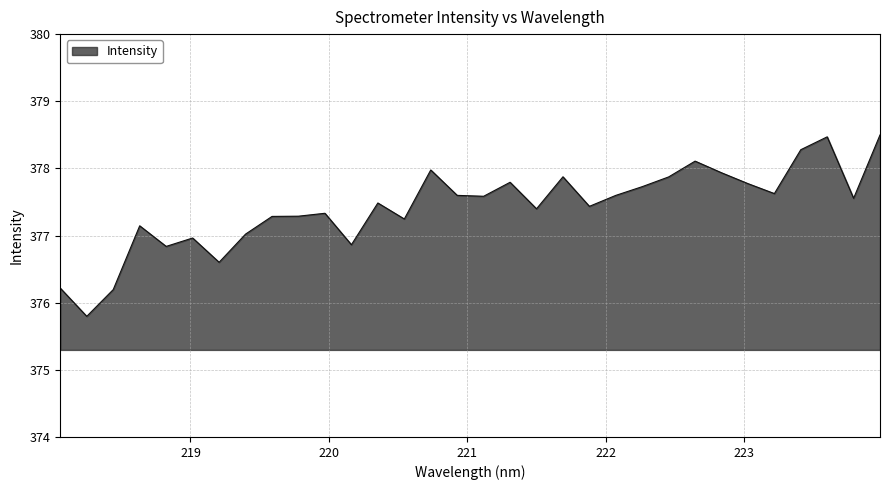

Reading left to right, what are all the values shown in this chart?

376.2	375.8	376.2	377.1	376.8	377.0	376.6	377.0	377.3	377.3	377.3	376.9	377.5	377.2	378.0	377.6	377.6	377.8	377.4	377.9	377.4	377.6	377.7	377.9	378.1	377.9	377.8	377.6	378.3	378.5	377.6	378.5